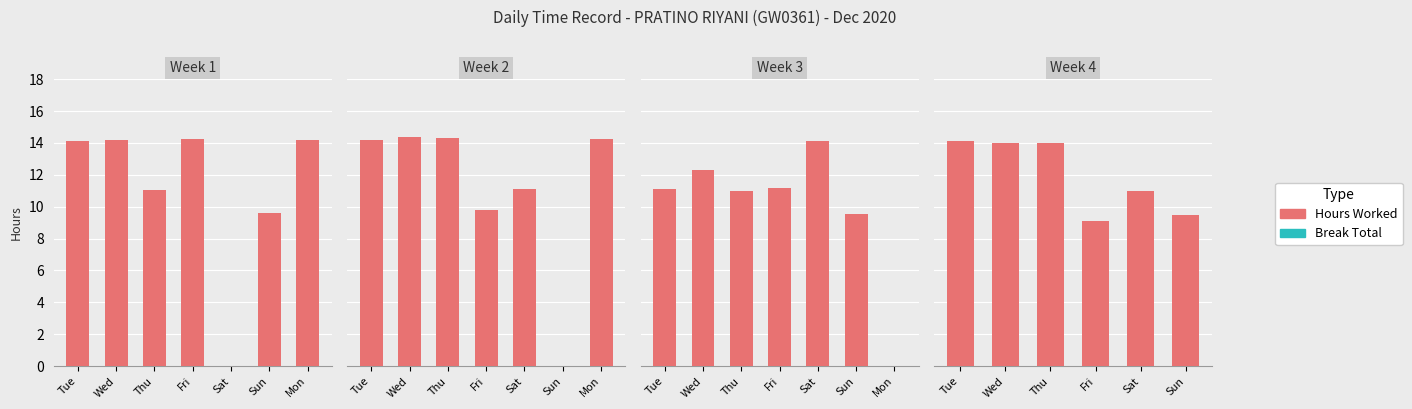

What is the difference between the highest and lowest values at Tue?

14.2